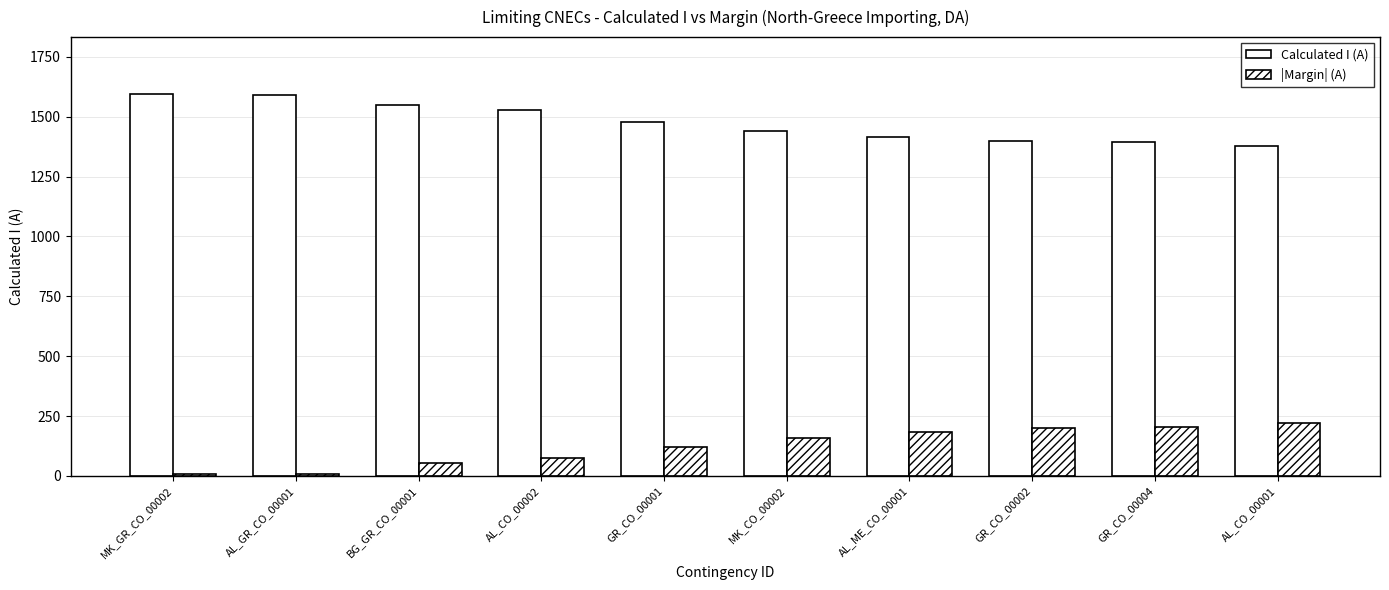

How many groups of bars are there?

10